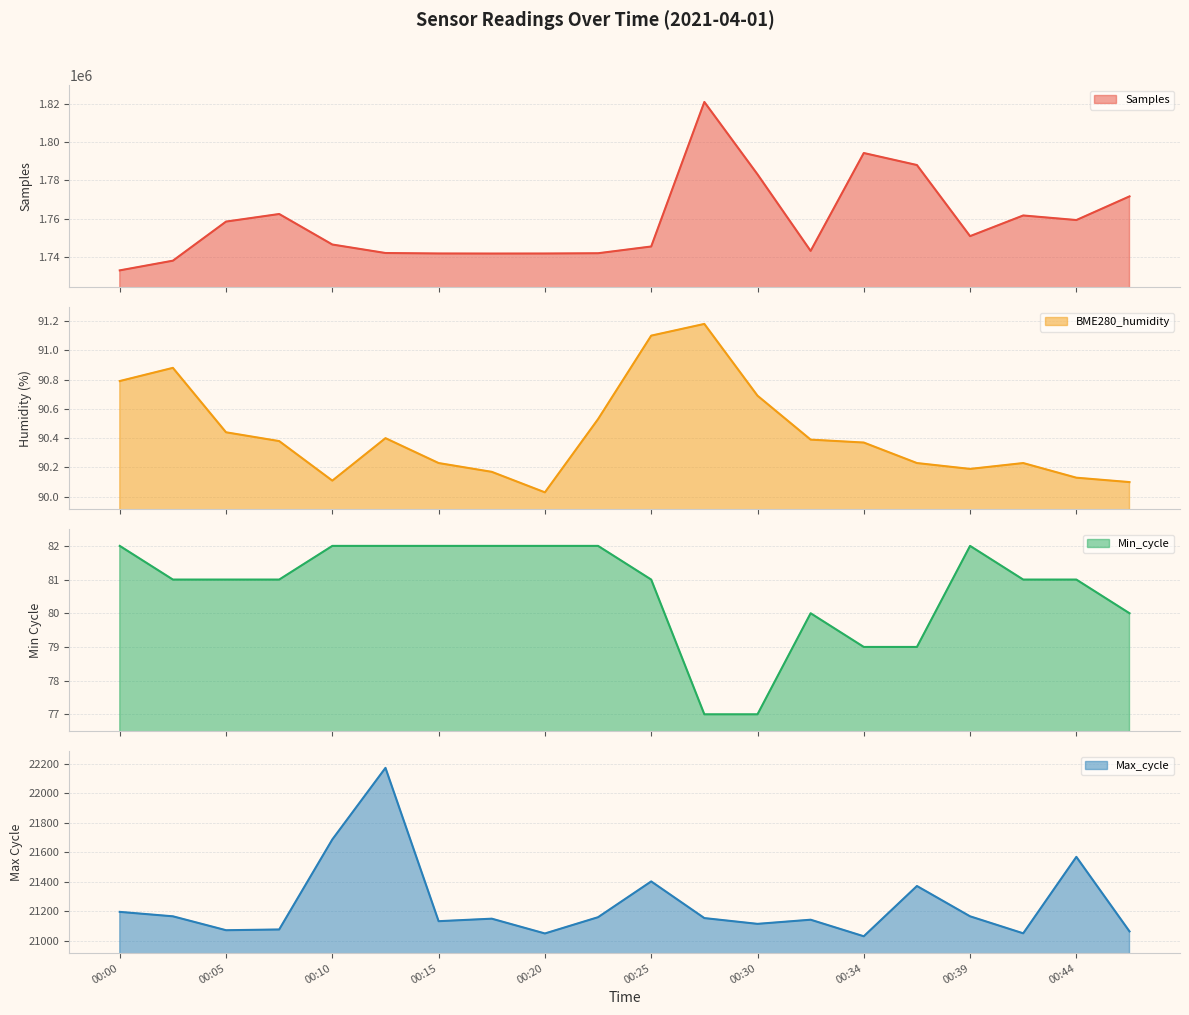

True or false: BME280_humidity and Min_cycle intersect in this chart.

False